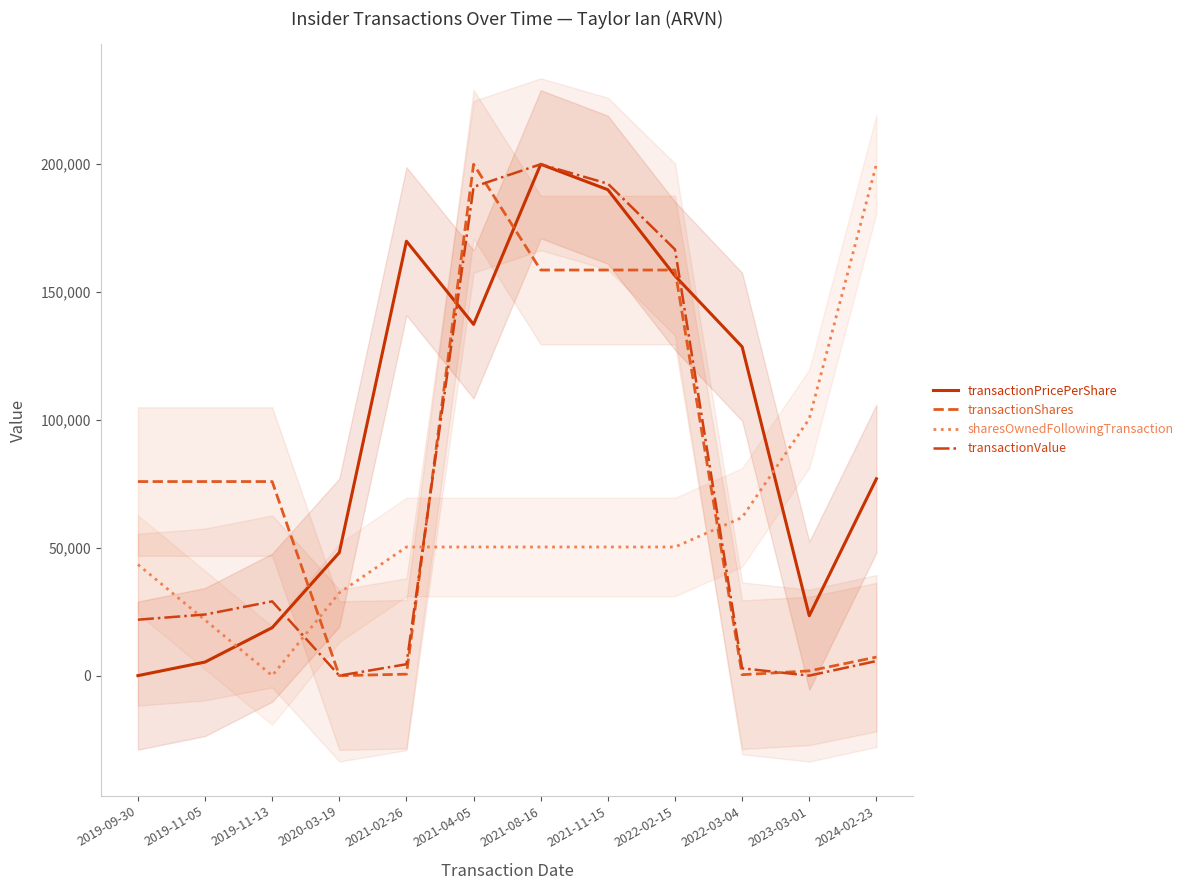

The sharesOwnedFollowingTransaction series shows 11494.5 at 2020-03-19. True or false?

False